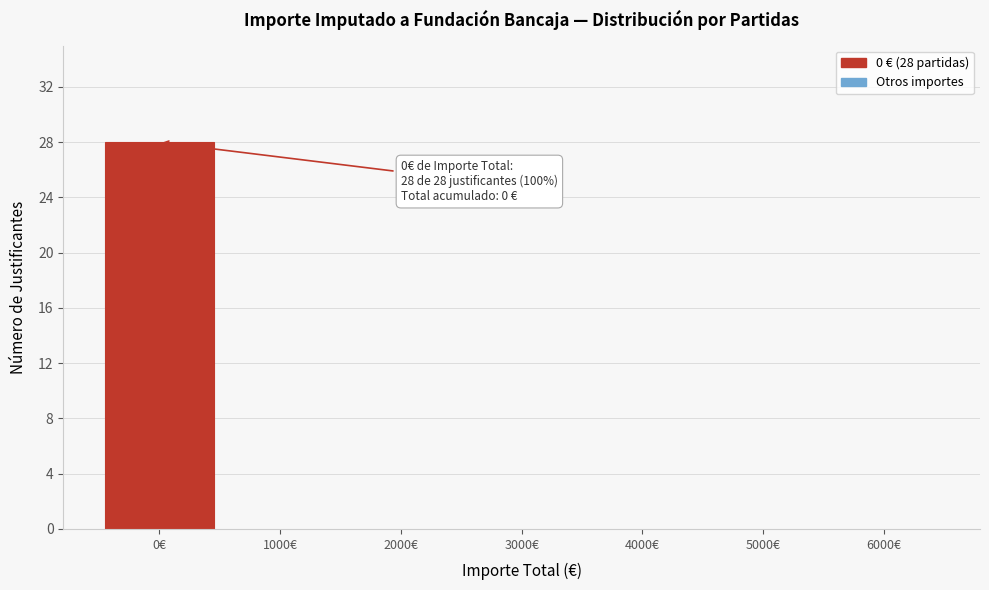

Reading left to right, list all the values displayed in this chart.

0€=28	1000€=0	2000€=0	3000€=0	4000€=0	5000€=0	6000€=0